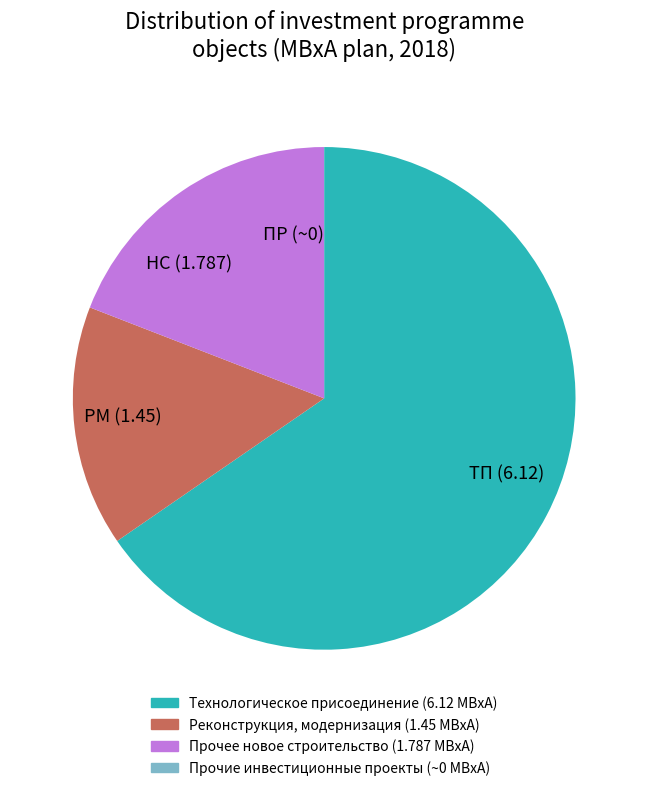

The НС (1.787) slice represents 7% of the pie. True or false?

False